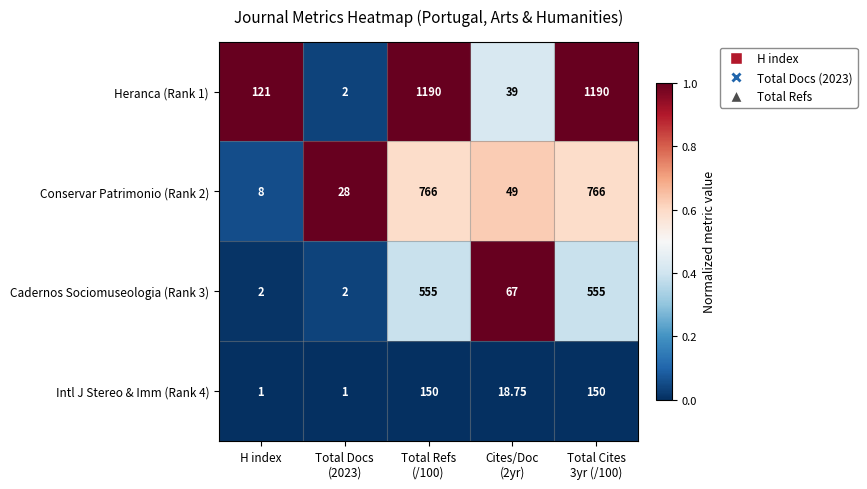

Which category has the lowest value in the Conservar Patrimonio (Rank 2) series?

H index